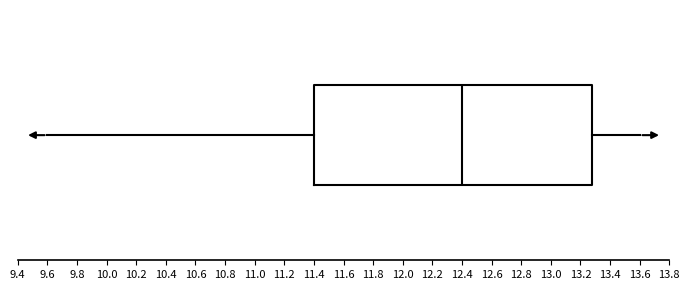

Transcribe this box plot: give where the median line is, the range the box spans, and where the two whiskers end, as read against the x-axis. The values are not printed on the chart, so give them approximately, as read against the axis.

median 12.40, box 11.40 to 13.28, whiskers 9.60 to 13.60